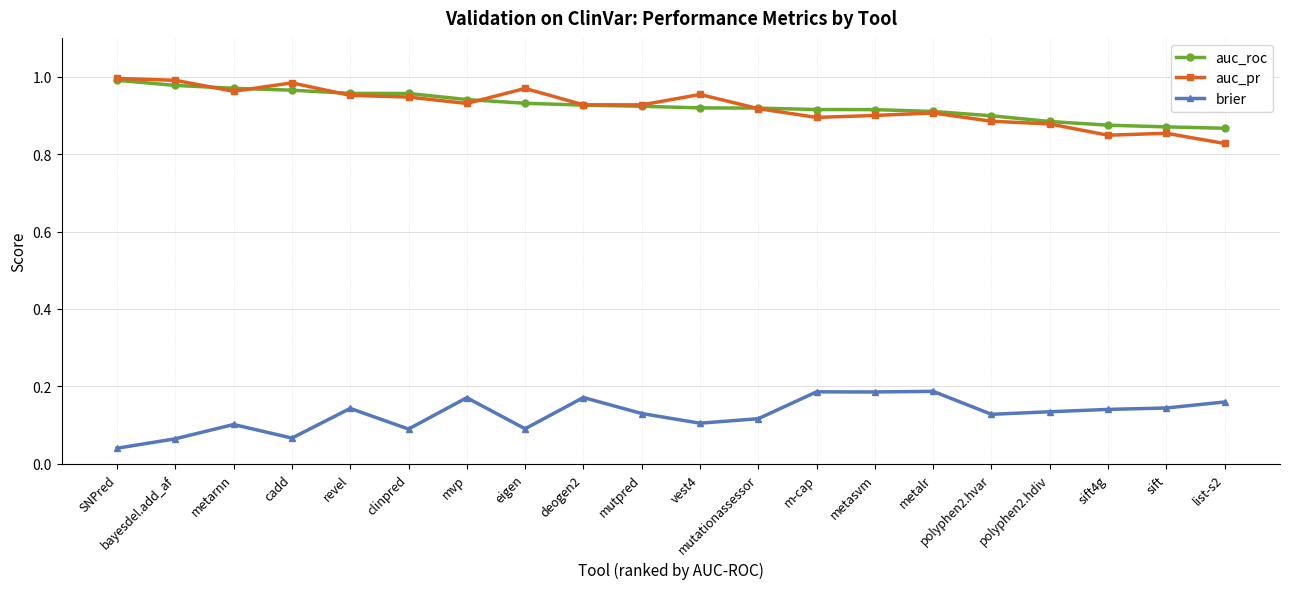

What is the label of the 4th point from the right?

polyphen2.hdiv